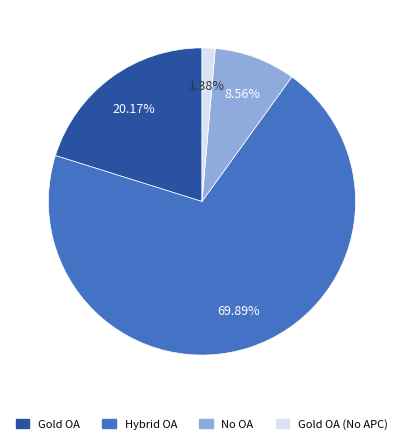

Do No OA and Hybrid OA together represent more than half of the pie?

Yes